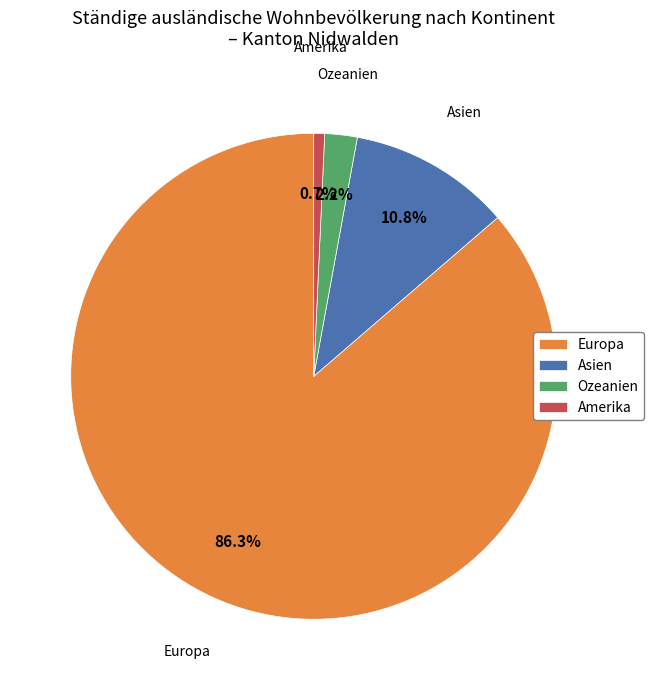

Combined, what portion of the pie is Amerika and Ozeanien?

2.9%